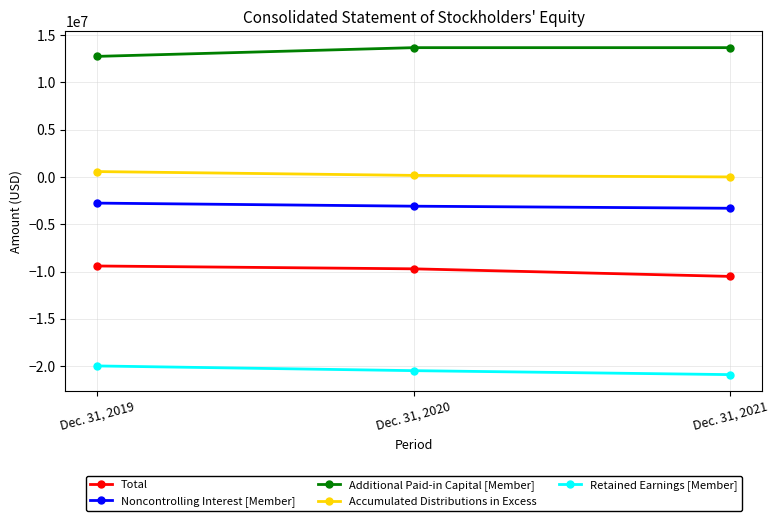

What is the highest value of the Noncontrolling Interest [Member] series?

-2762140